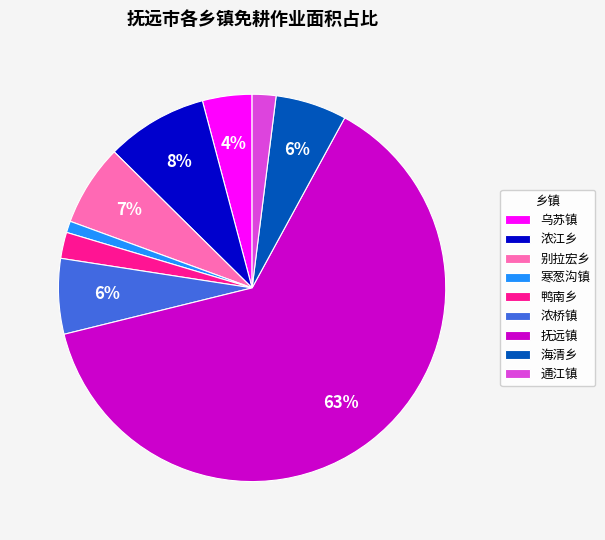

Is it true that 浓江乡 is 8% of the pie?

True